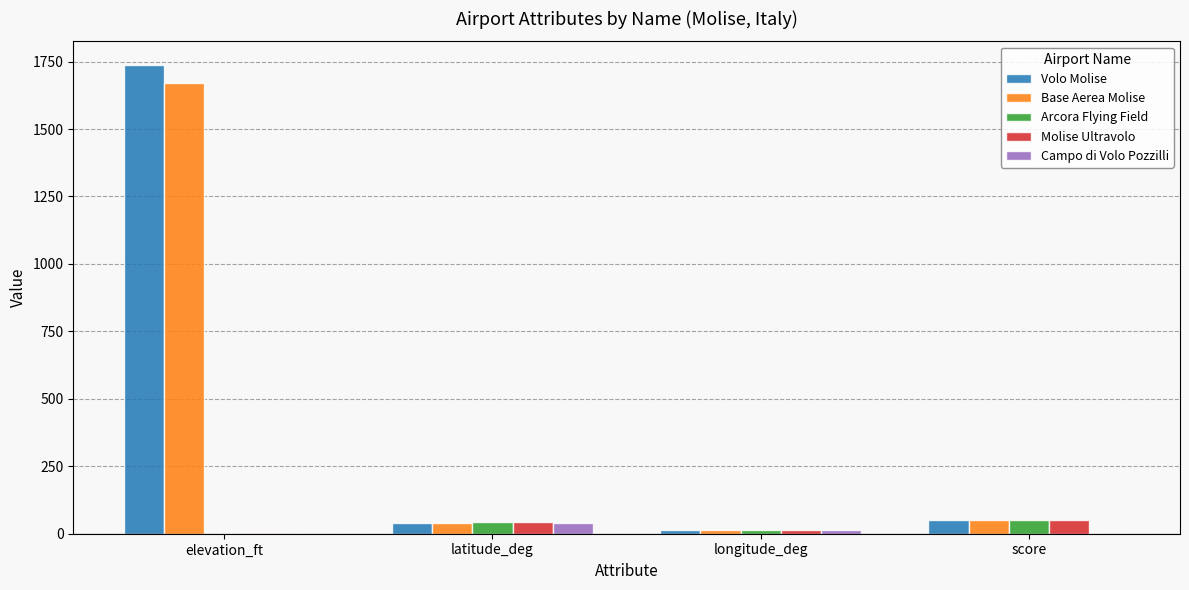

At which category is the sum across all series the highest?

elevation_ft